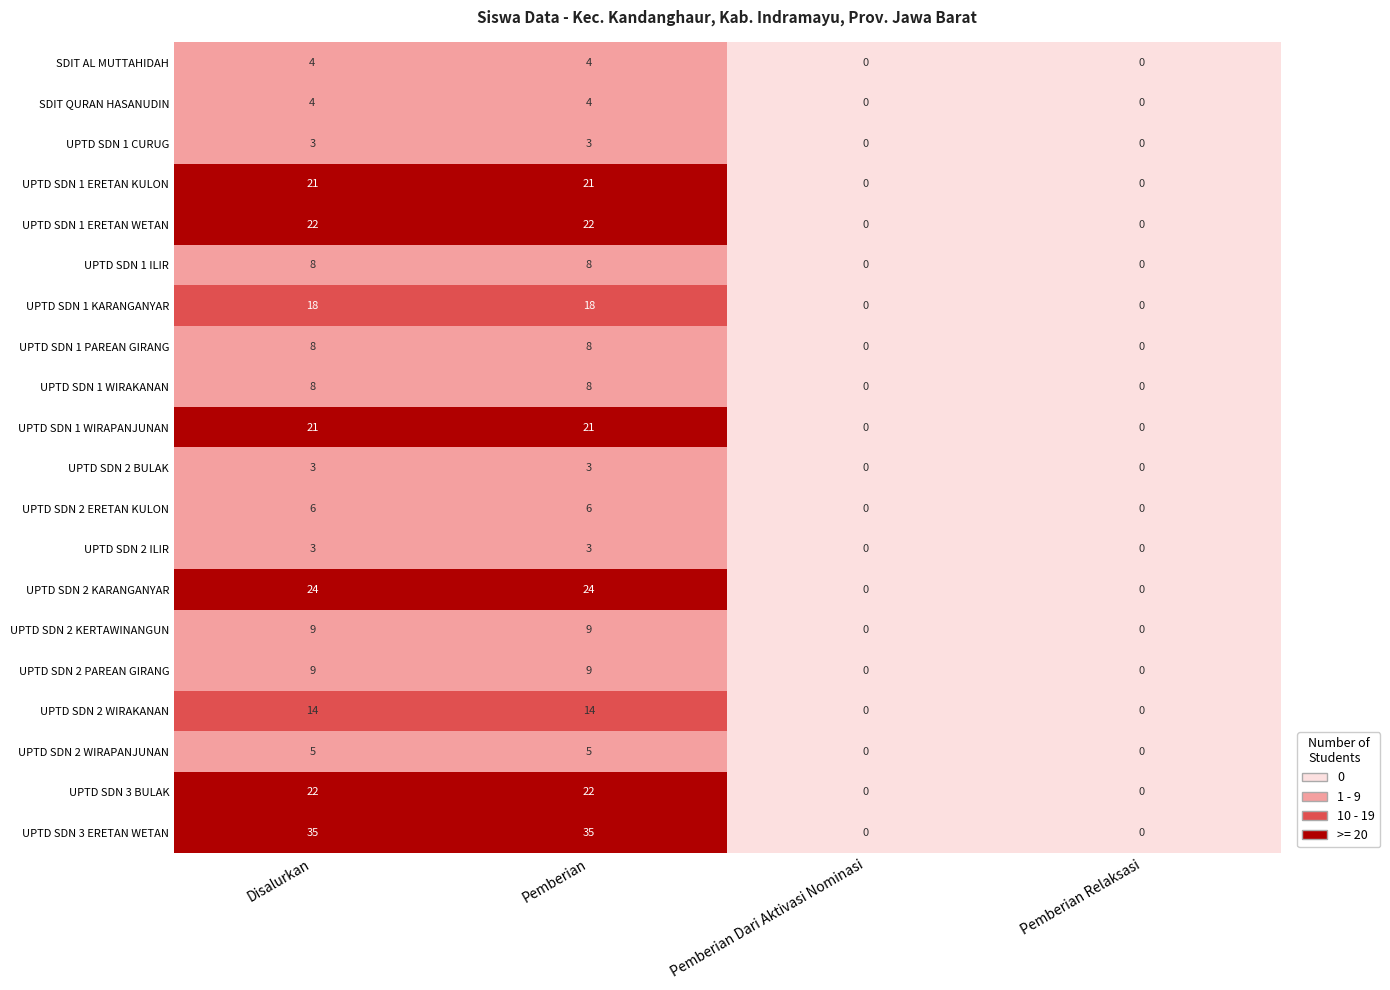

What is the total value across all series at Disalurkan?

247